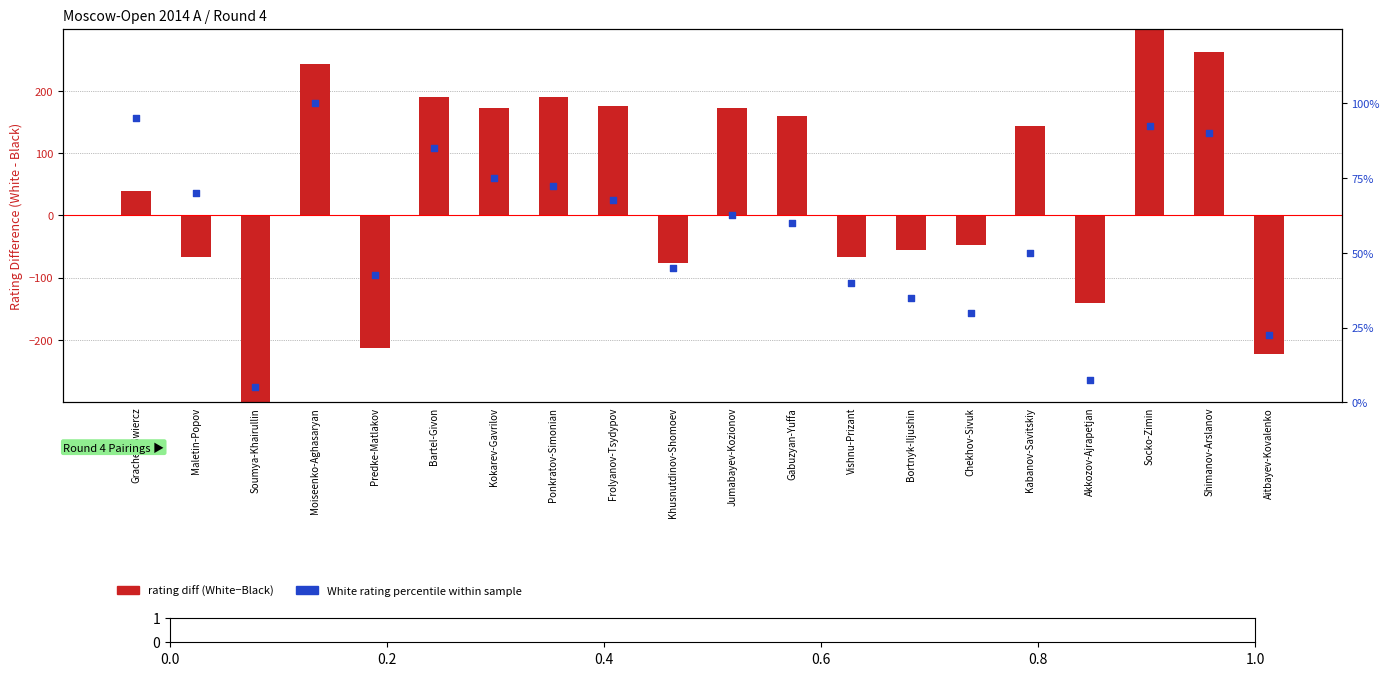

At which category is the sum across all series the highest?

Socko-Zimin